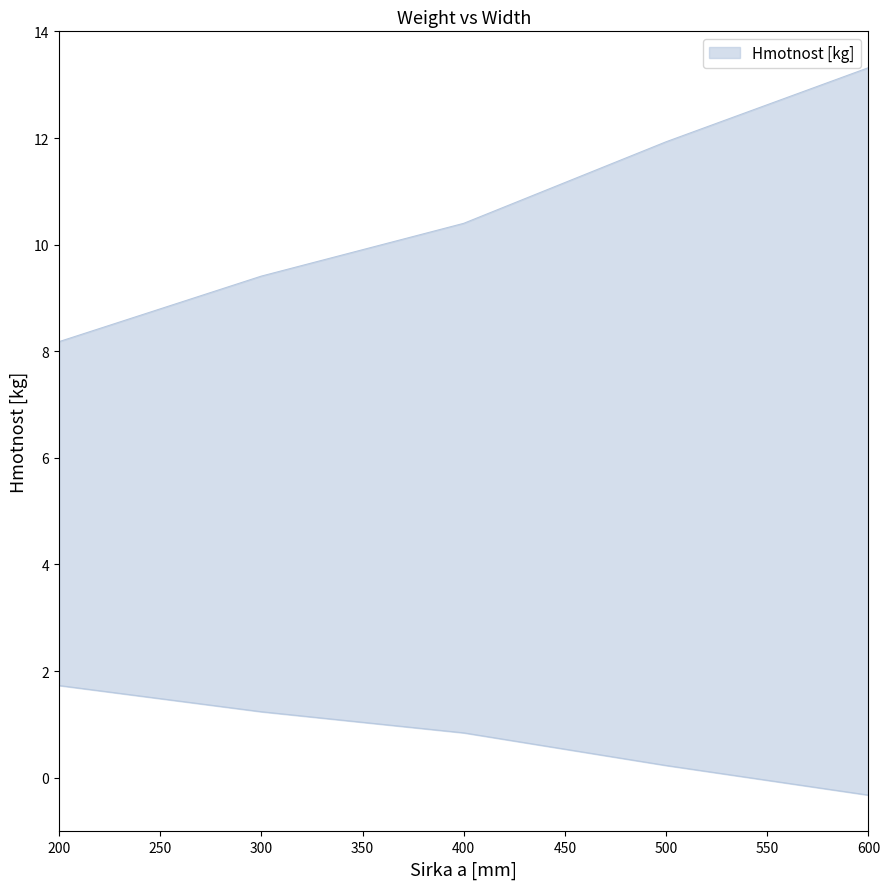

What is the value of the 1st point from the left?

8.2